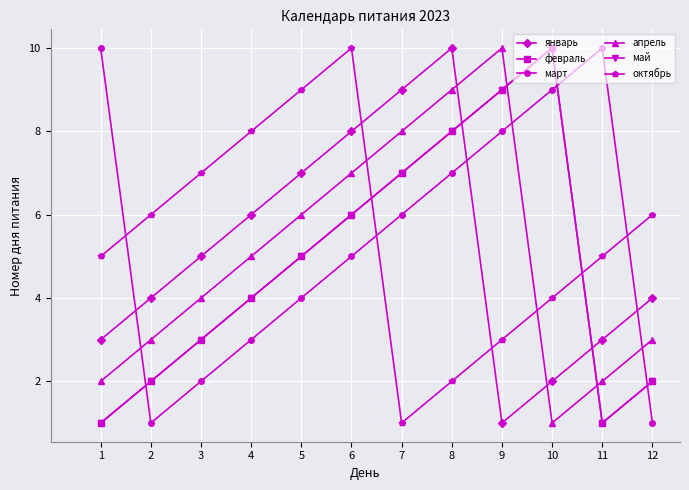

Which series ends up on top after the final intersection of февраль and январь?

январь